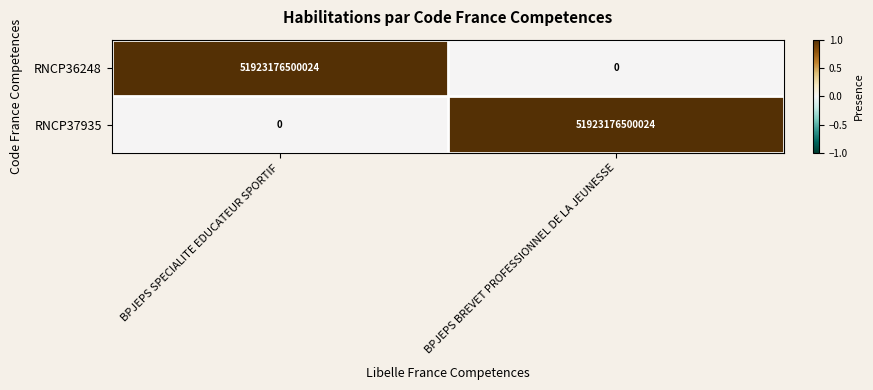

At which label does RNCP36248 reach its peak?

BPJEPS SPECIALITE EDUCATEUR SPORTIF